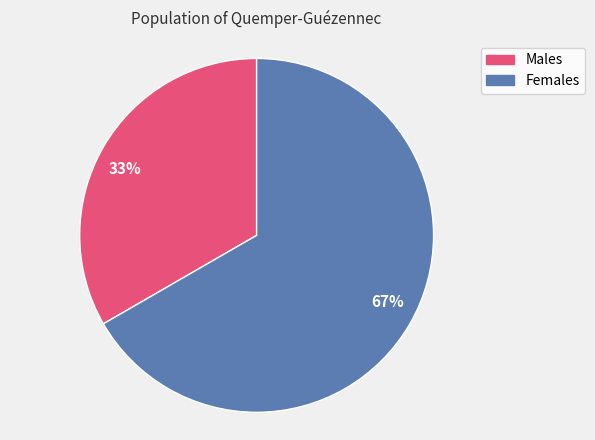

True or false: Females accounts for 58% of the total.

False